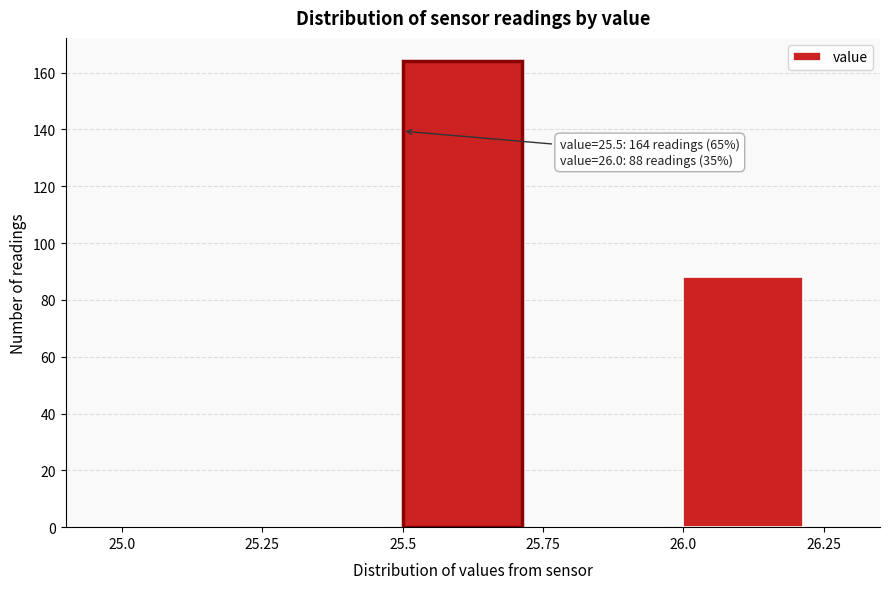

Over which range of the x-axis is the bar tallest?

25.5 to 25.75